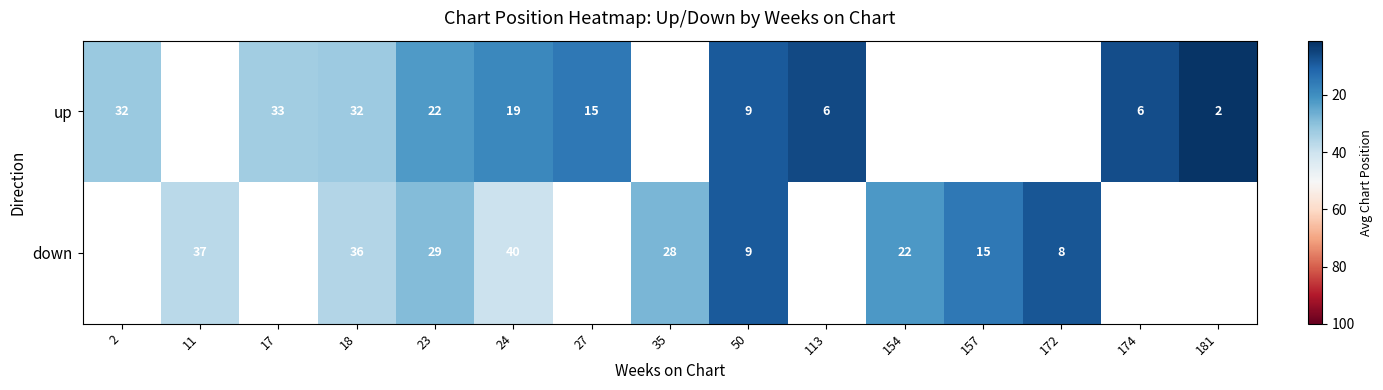

At how many categories does at least one series exceed 7?

12